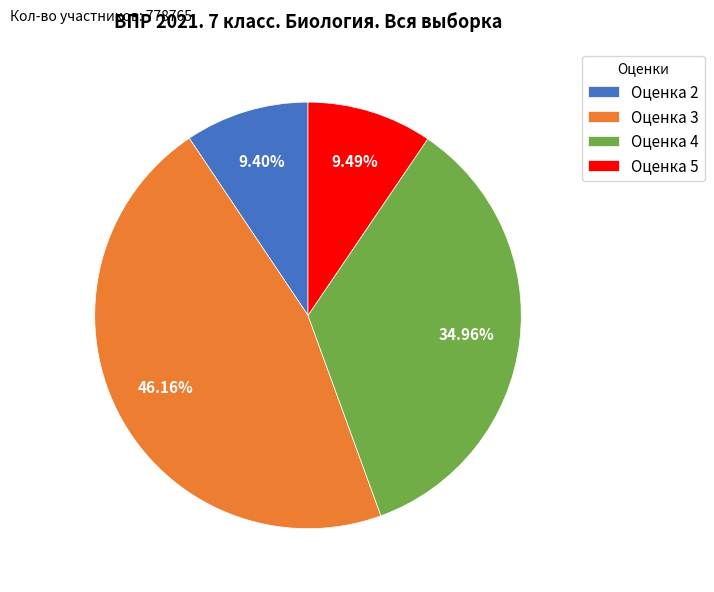

Is there a majority slice in this chart?

No